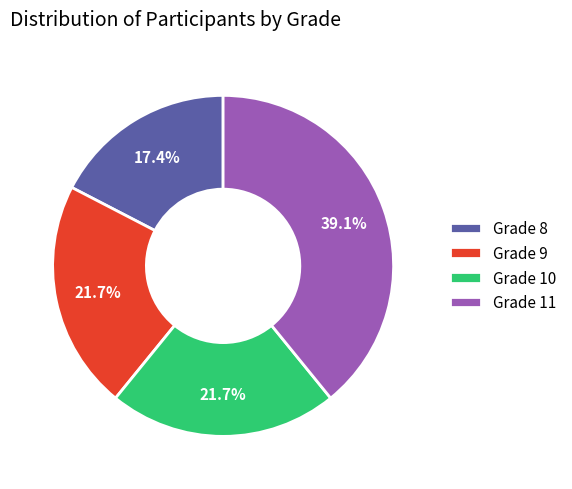

How much of the chart is everything except Grade 10?

78.3%